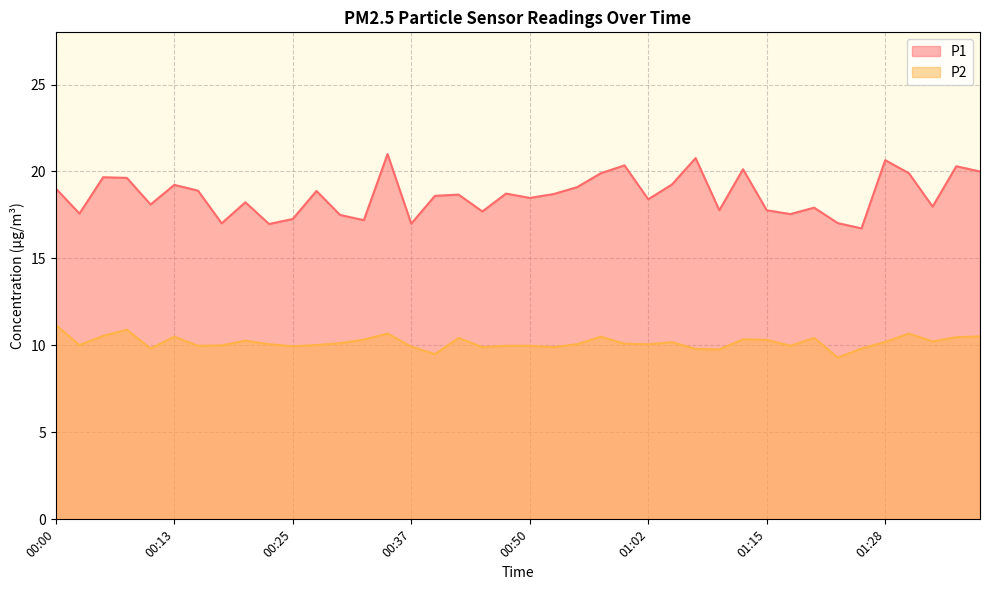

The value of P2 at 00:15 is 17.4. True or false?

False